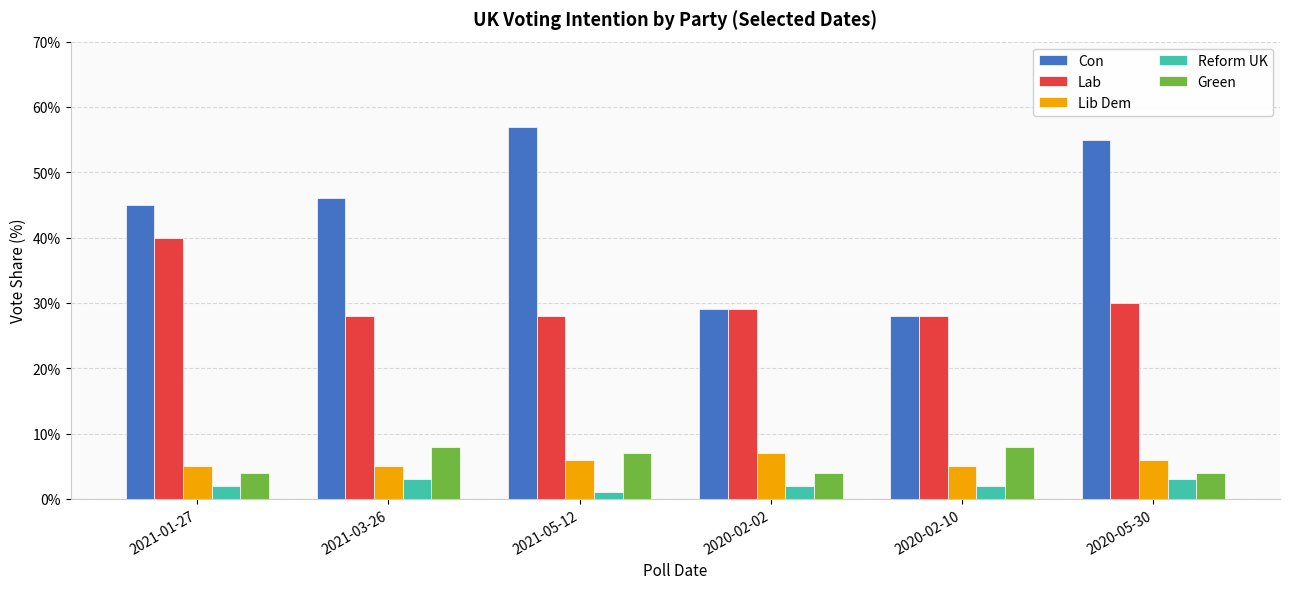

Rank the series by their maximum value, from highest to lowest.

Con, Lab, Green, Lib Dem, Reform UK